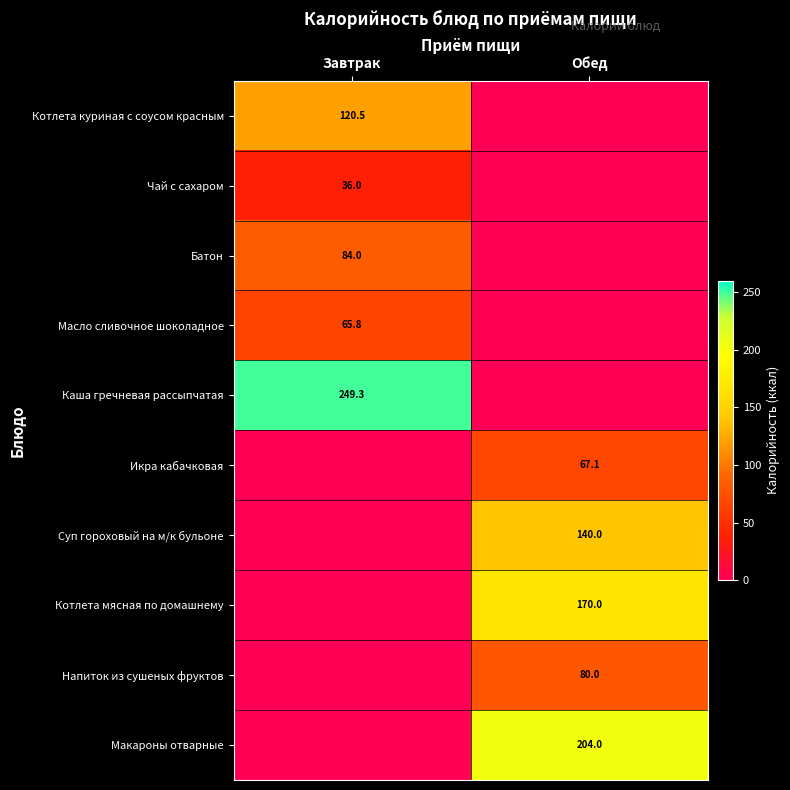

Is it true that Напиток из сушеных фруктов equals 80.0 at Обед?

True